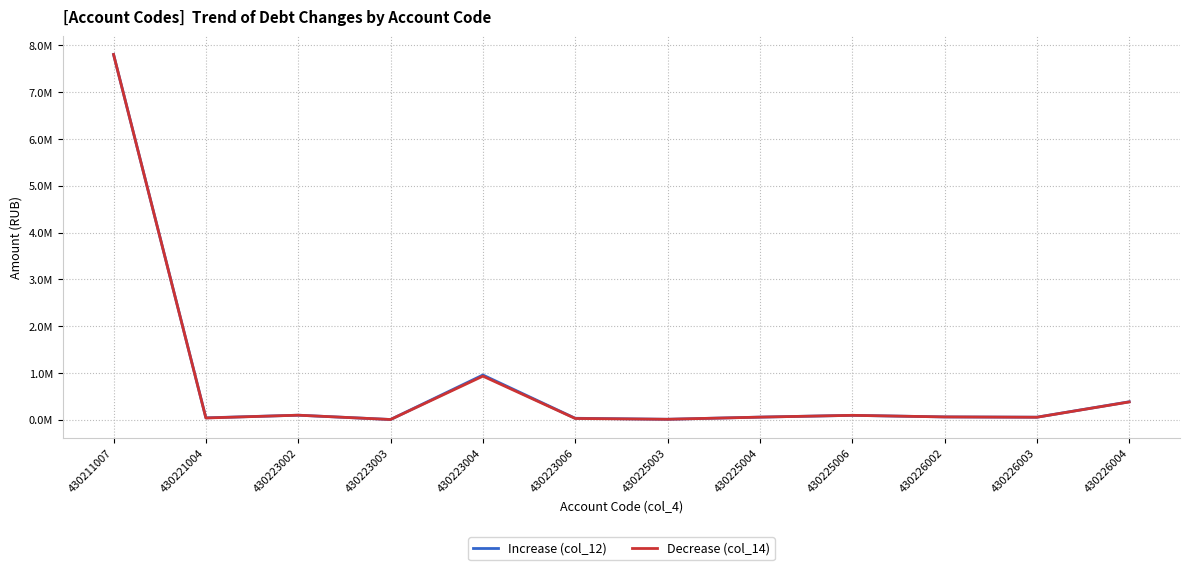

Which category has the lowest value in the Decrease (col_14) series?

430223003